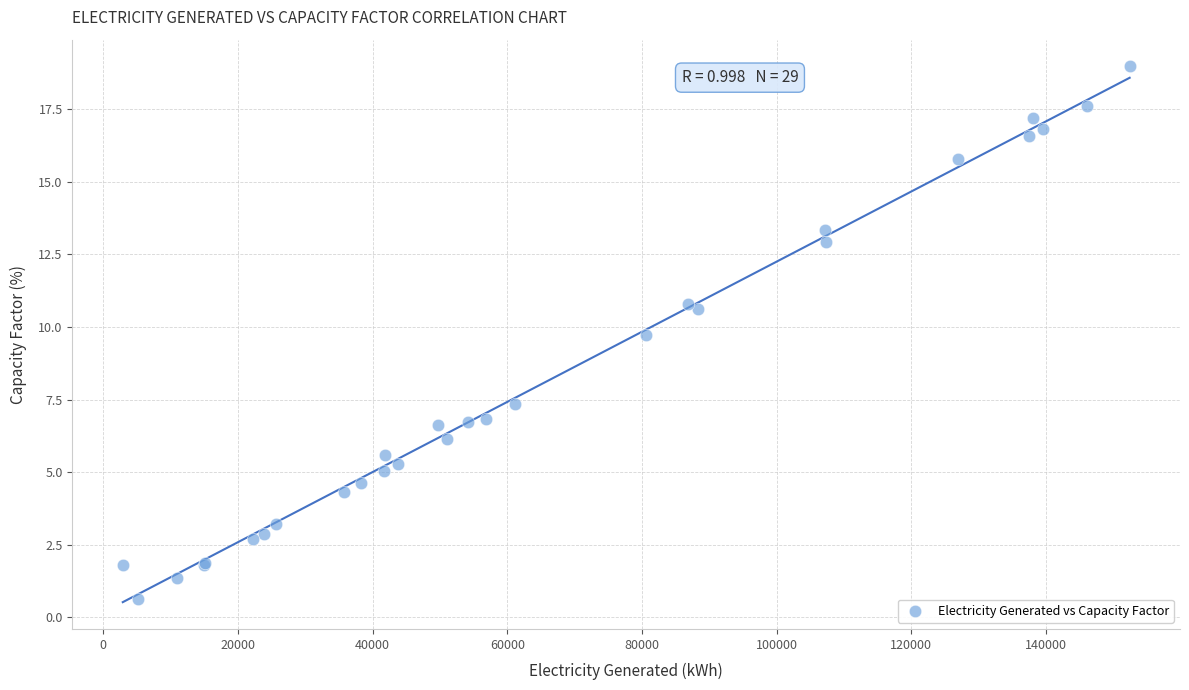

What Y value in the scatter plot is closest to 9?

9.7